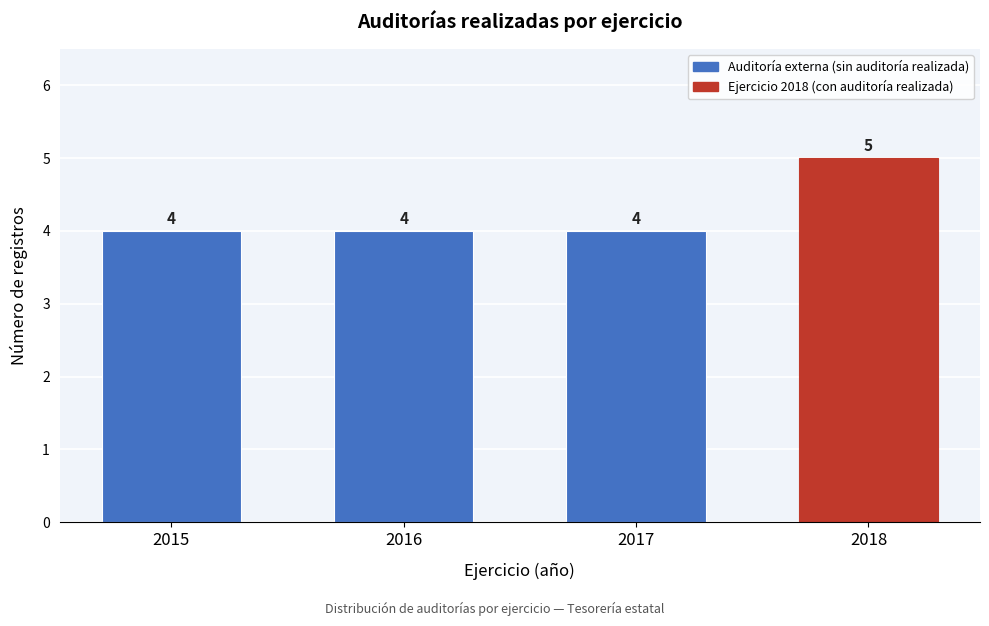

Reading left to right, extract all data points from this chart.

4	4	4	5